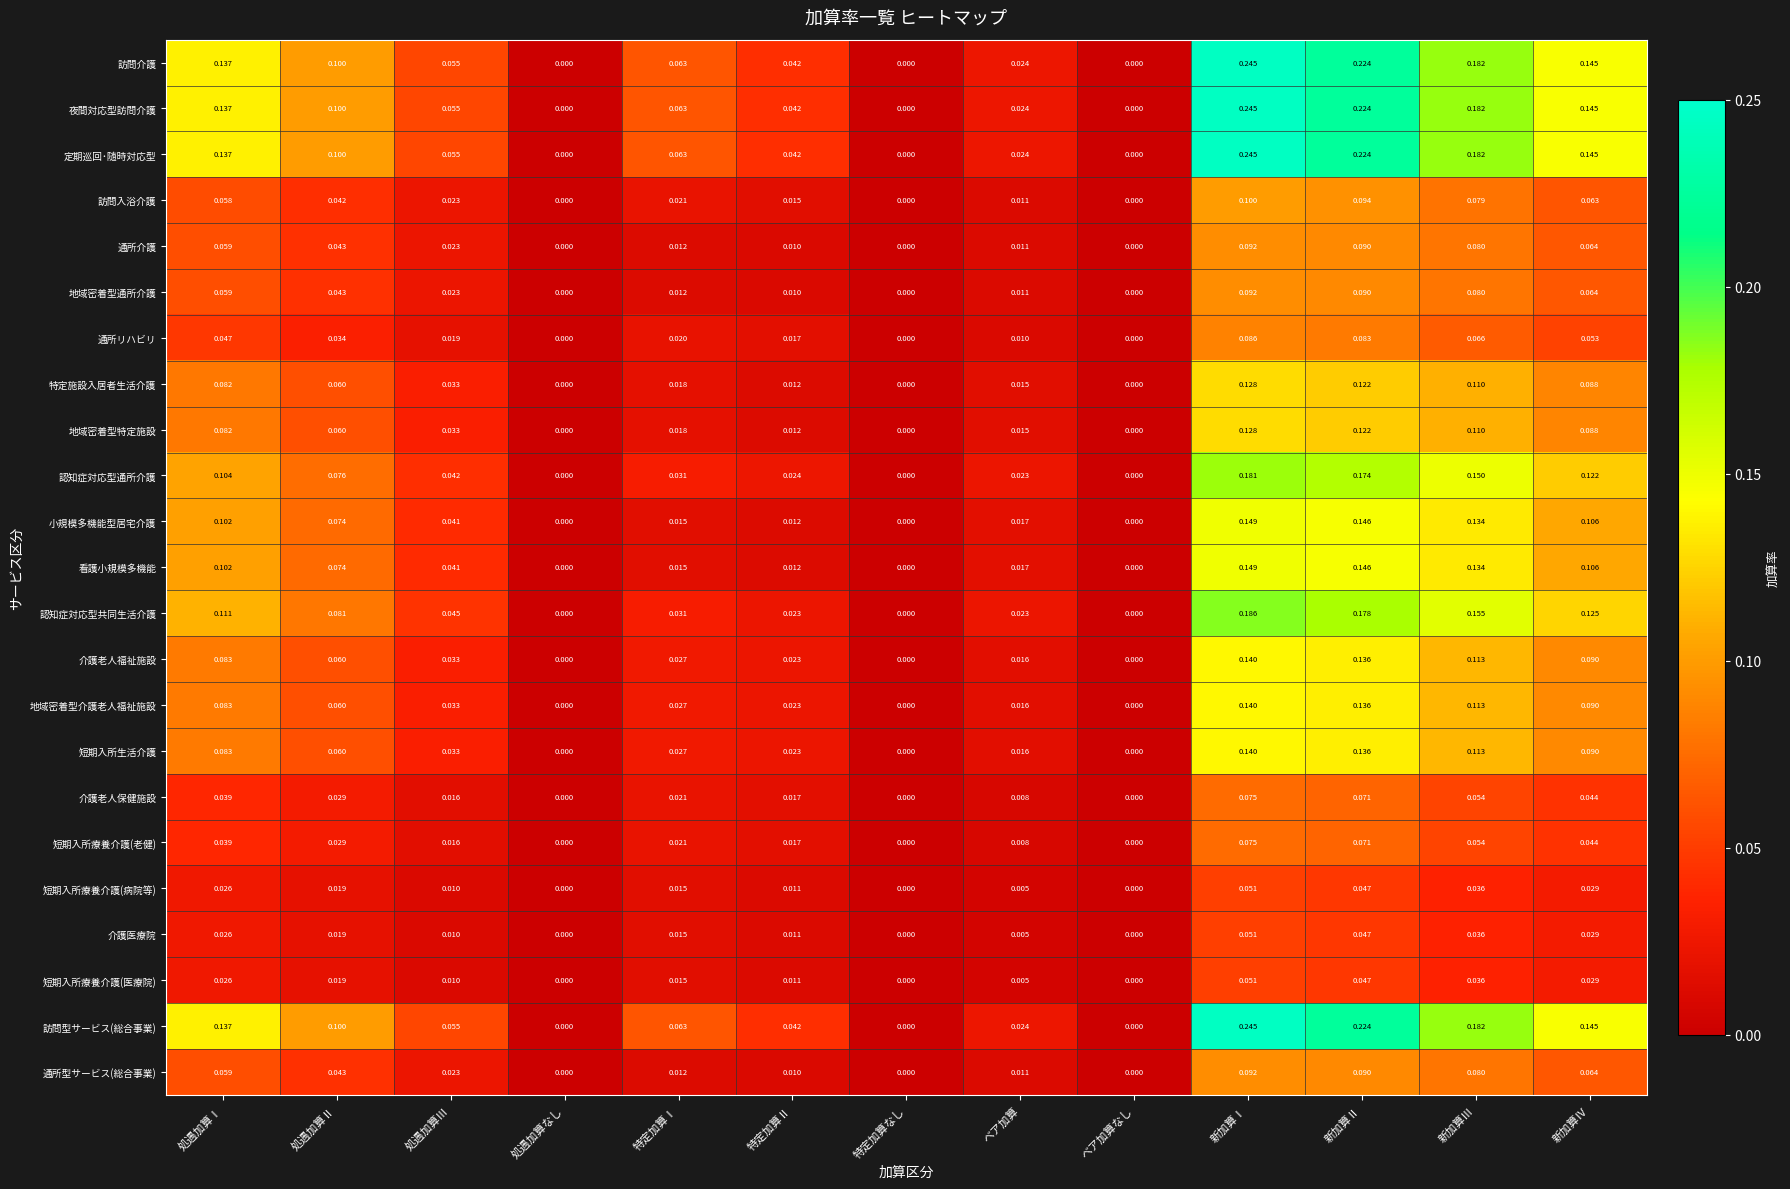

At which category is the sum across all series the highest?

新加算Ⅰ